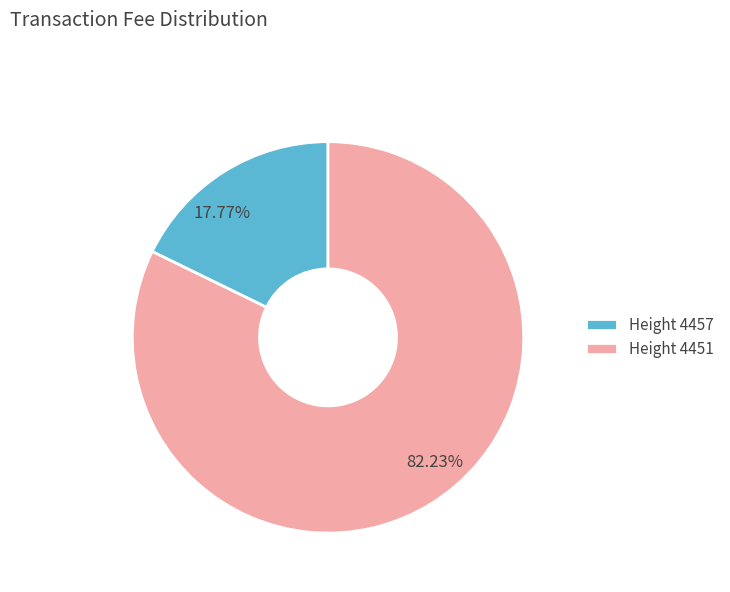

Which slice represents more than half of the pie?

Height 4451